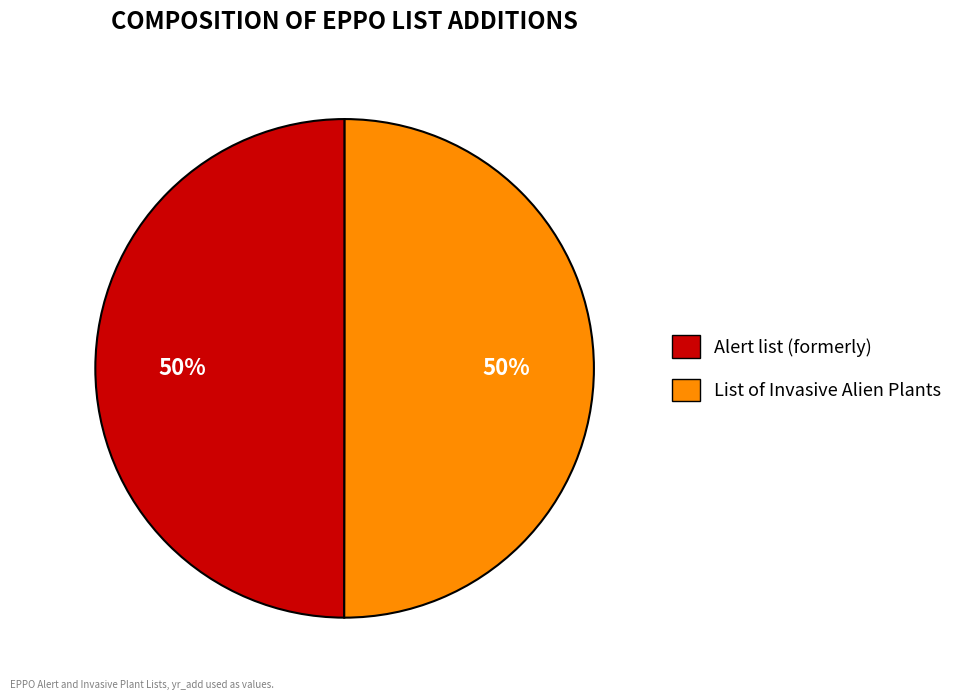

To the nearest percent, what is the combined percentage of Alert list (formerly) and List of Invasive Alien Plants?

100%